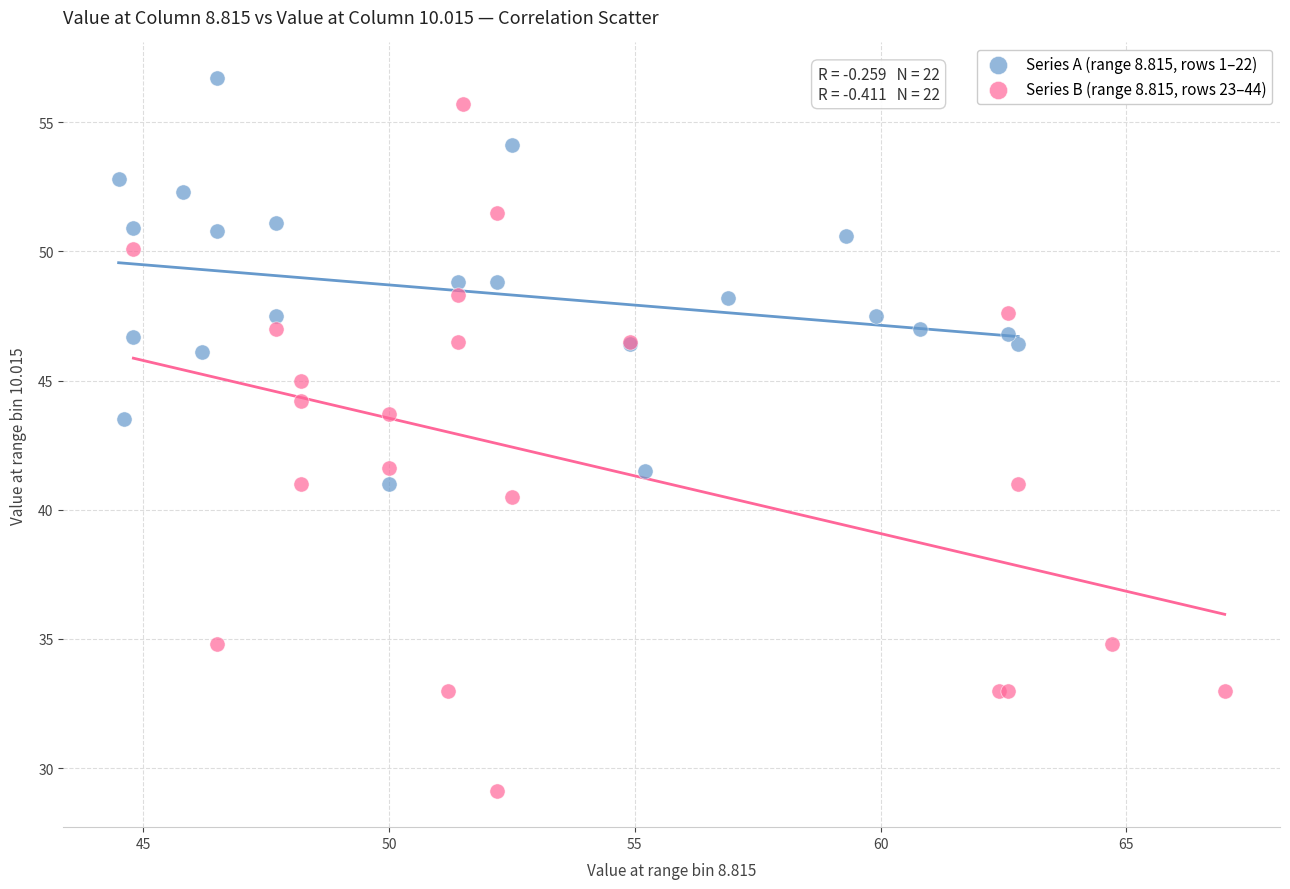

Which series has the largest Y range (max minus min)?

Series B (range 8.815, rows 23–44)